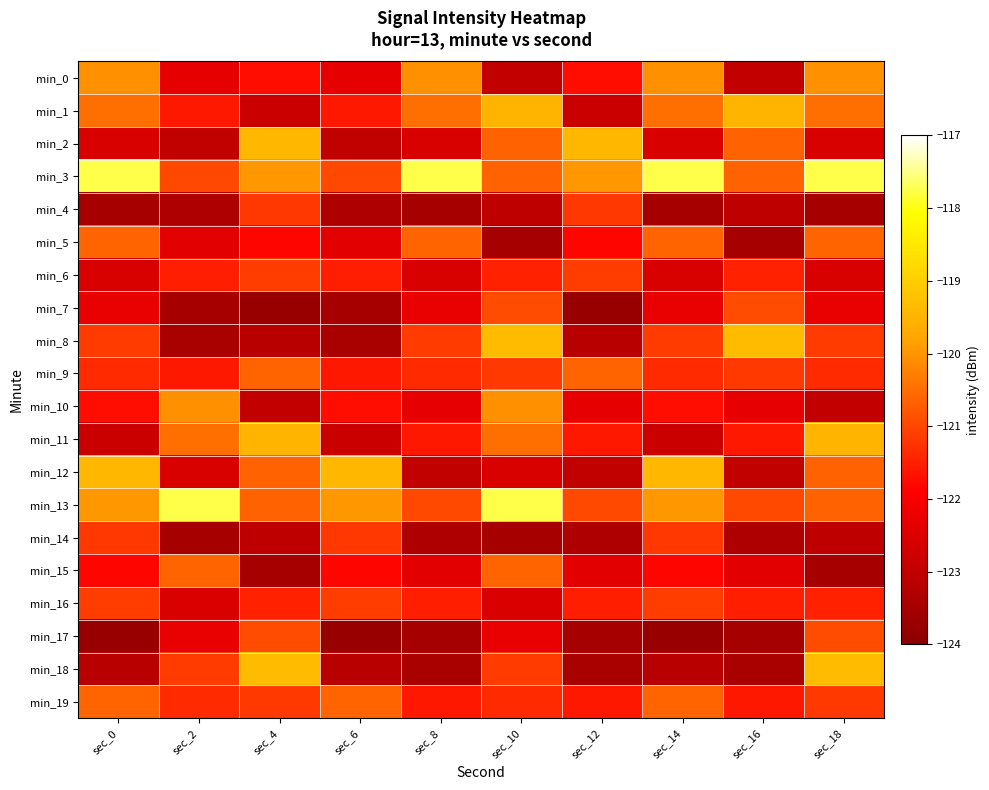

Count the number of categories in the chart.

10